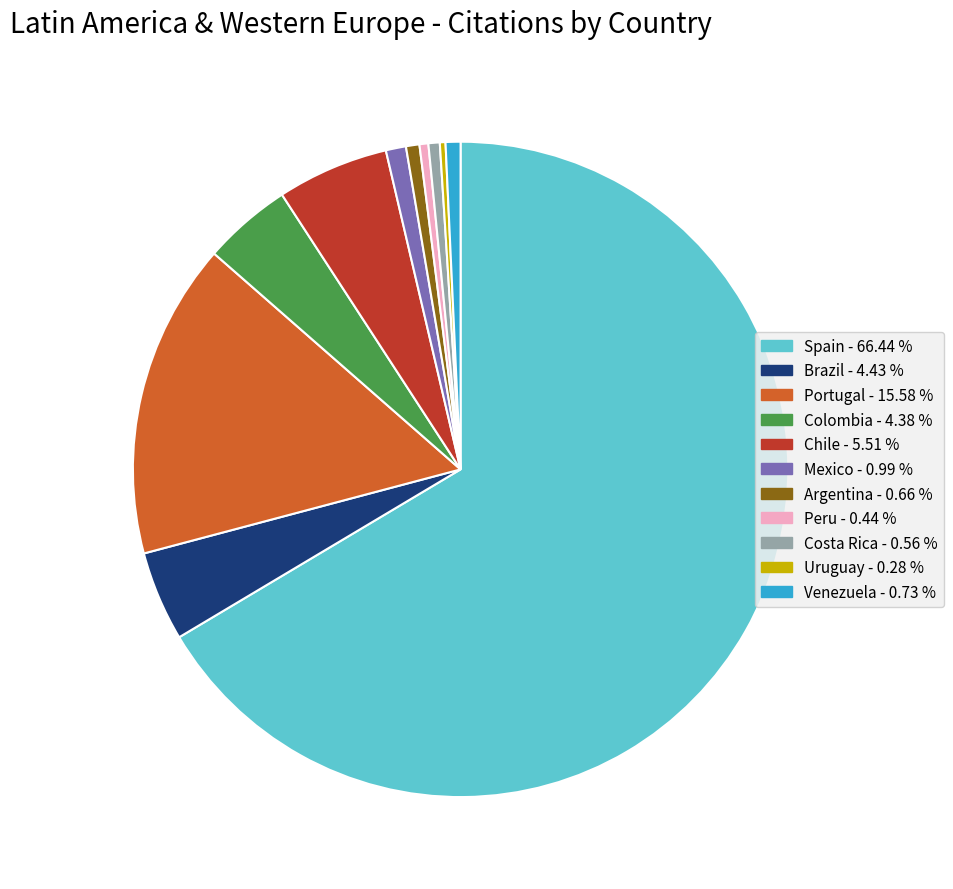

How many slices are in this pie chart?

11